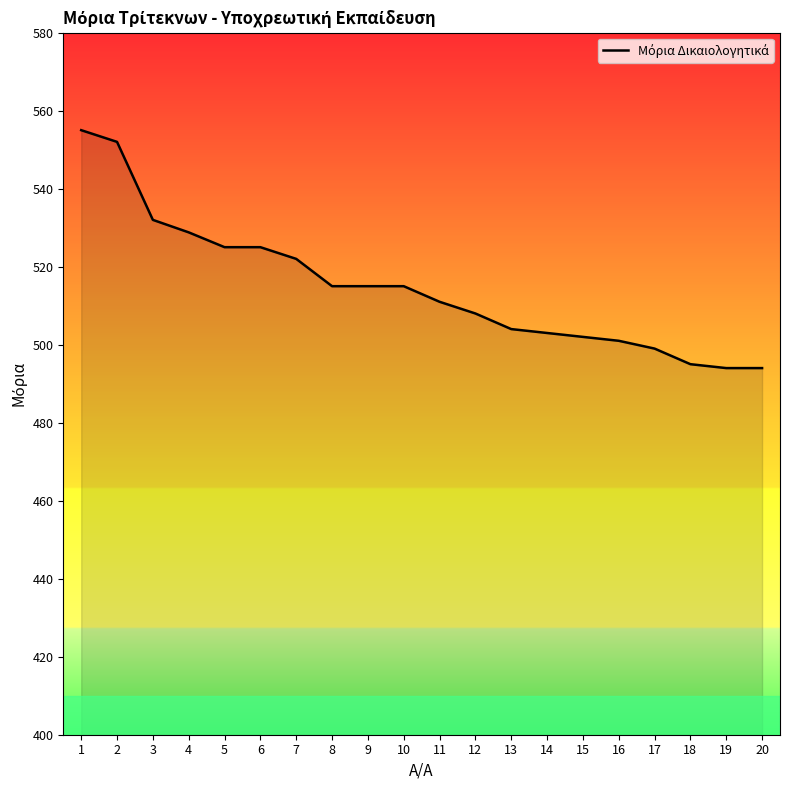

Reading left to right, what are all the values shown in this chart?

1=555.0	2=552.0	3=532.0	4=528.8	5=525.0	6=525.0	7=522.0	8=515.0	9=515.0	10=515.0	11=511.0	12=508.0	13=504.0	14=503.0	15=502.0	16=501.0	17=499.0	18=495.0	19=494.0	20=494.0